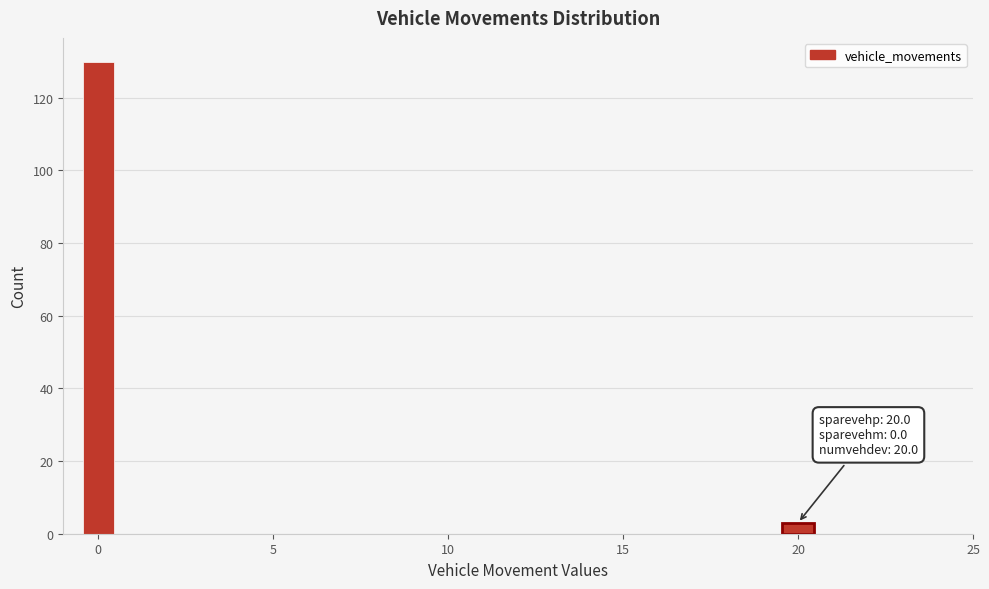

Around what value on the x-axis is the tallest bar? Give the approximate position of its centre, as read against the axis.

0.0